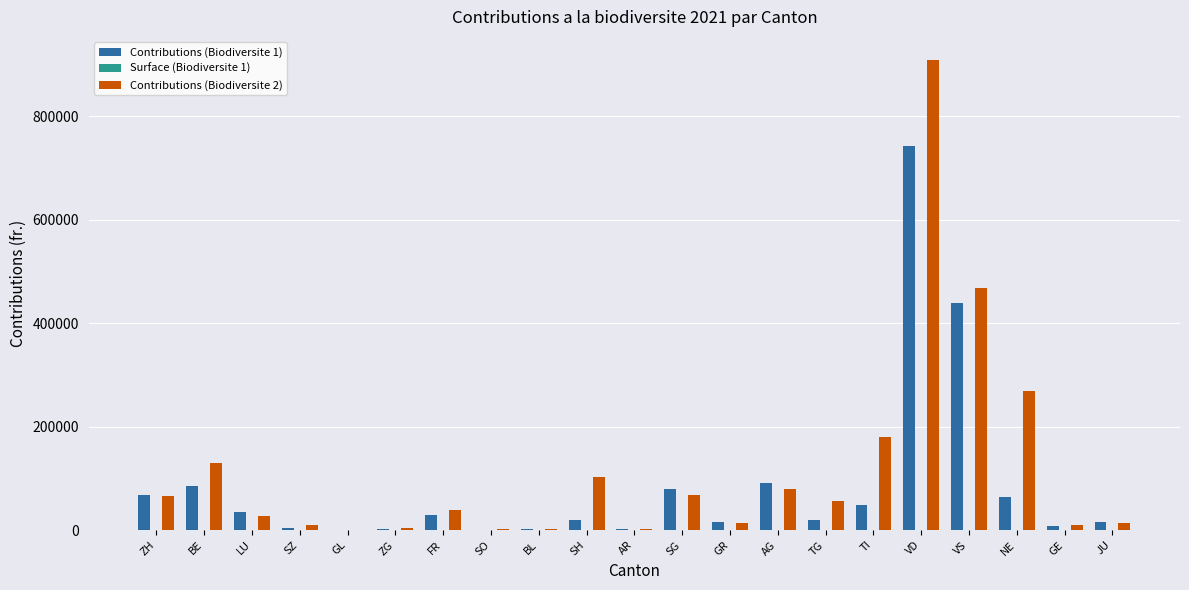

What is the maximum value for Contributions (Biodiversite 1)?

742885.0